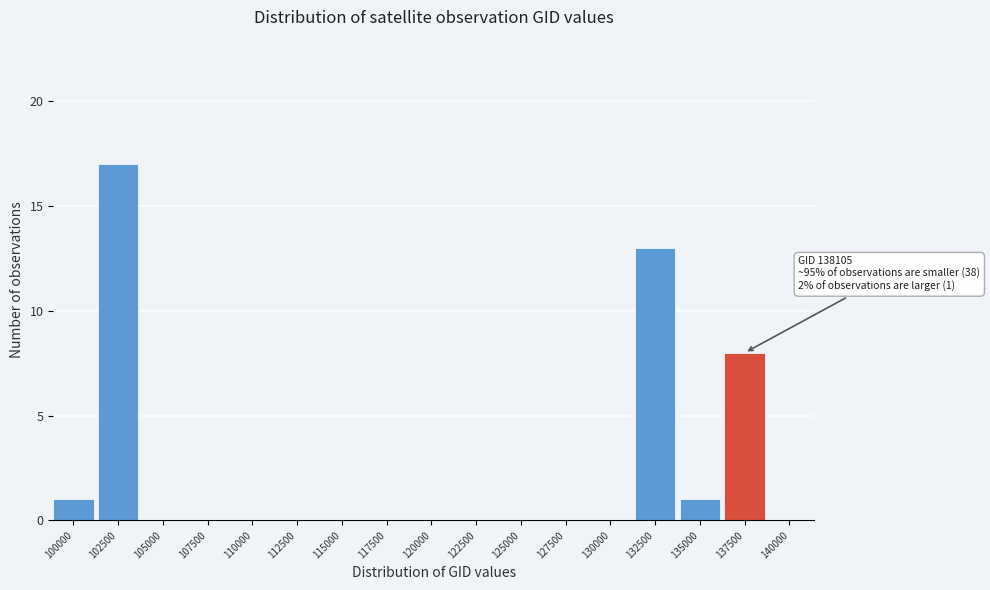

Reading left to right, extract all data points from this chart.

100000=1	102500=17	105000=0	107500=0	110000=0	112500=0	115000=0	117500=0	120000=0	122500=0	125000=0	127500=0	130000=0	132500=13	135000=1	137500=8	140000=0